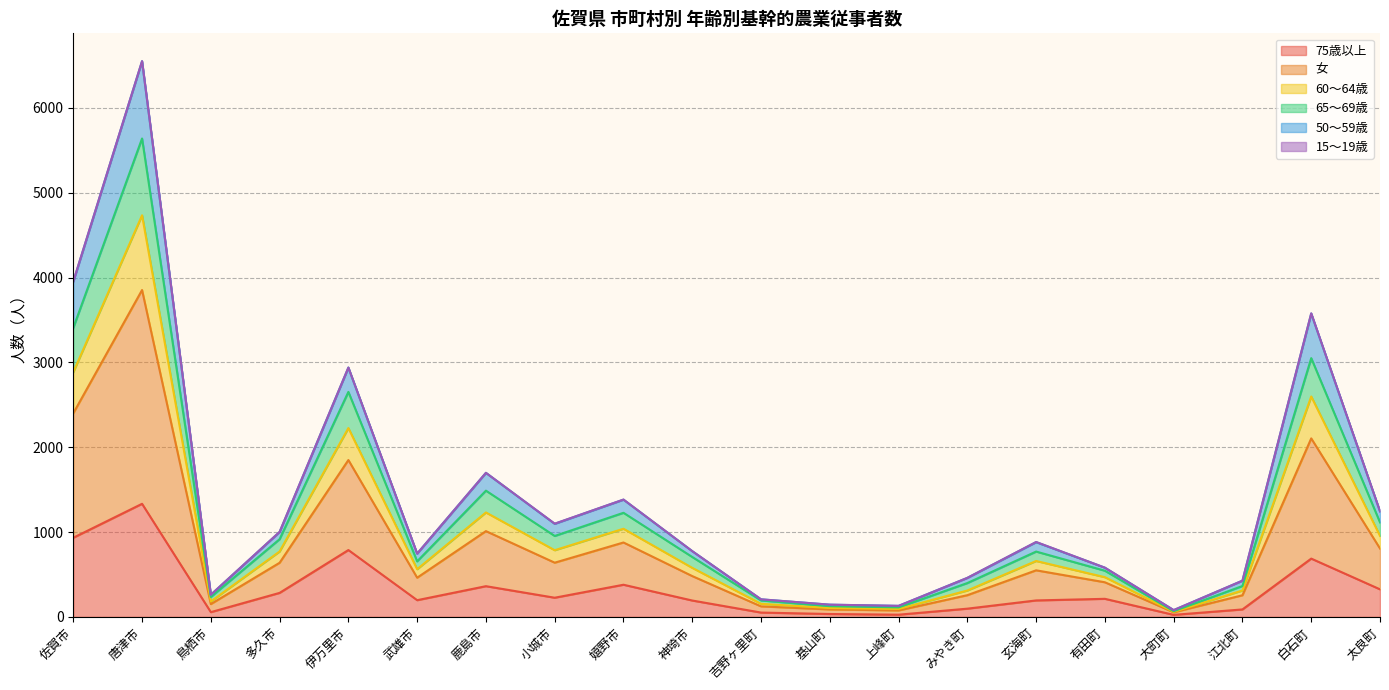

True or false: 女 has more than 0 interior local peaks.

True